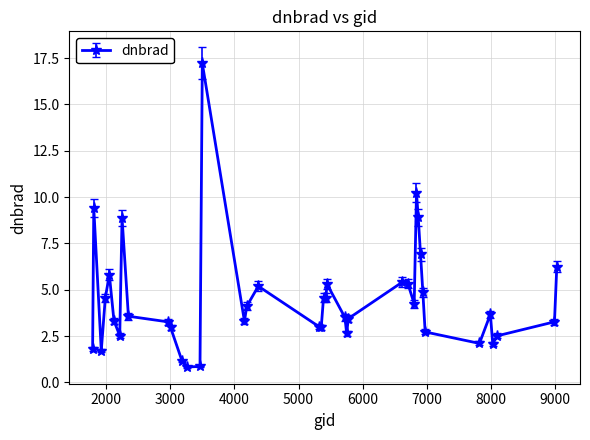

What is the difference between the second highest and second lowest values?

9.4